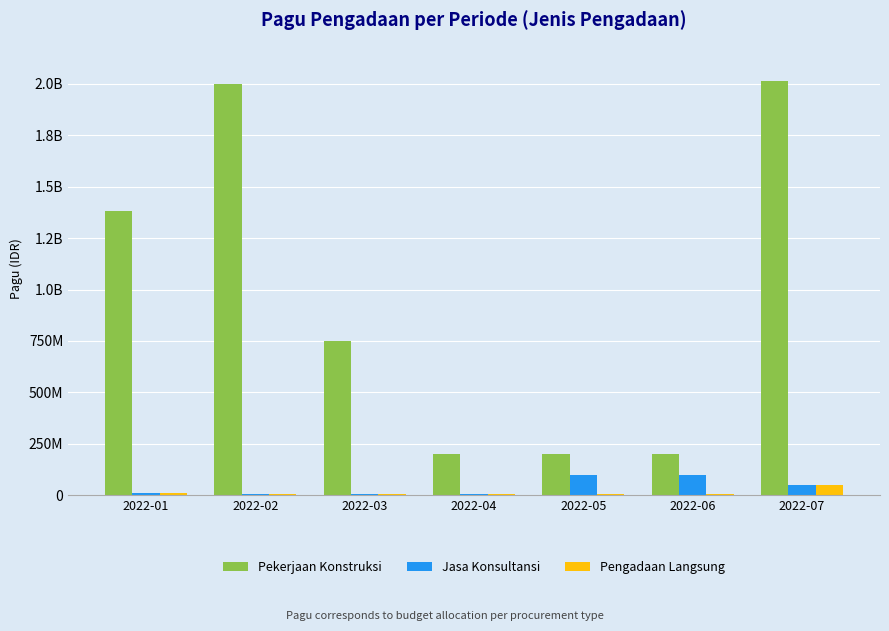

What are all the series names shown in the legend?

Pekerjaan Konstruksi, Jasa Konsultansi, Pengadaan Langsung